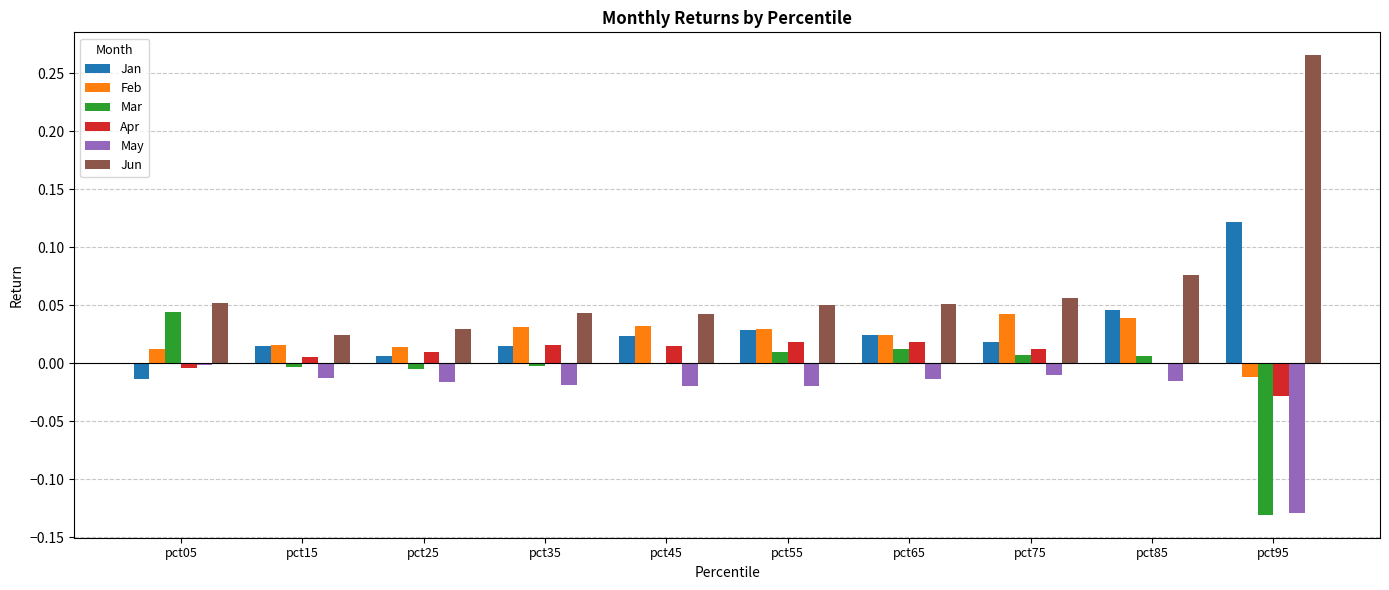

Is the value of Apr at pct75 greater than the value of May at pct45?

Yes